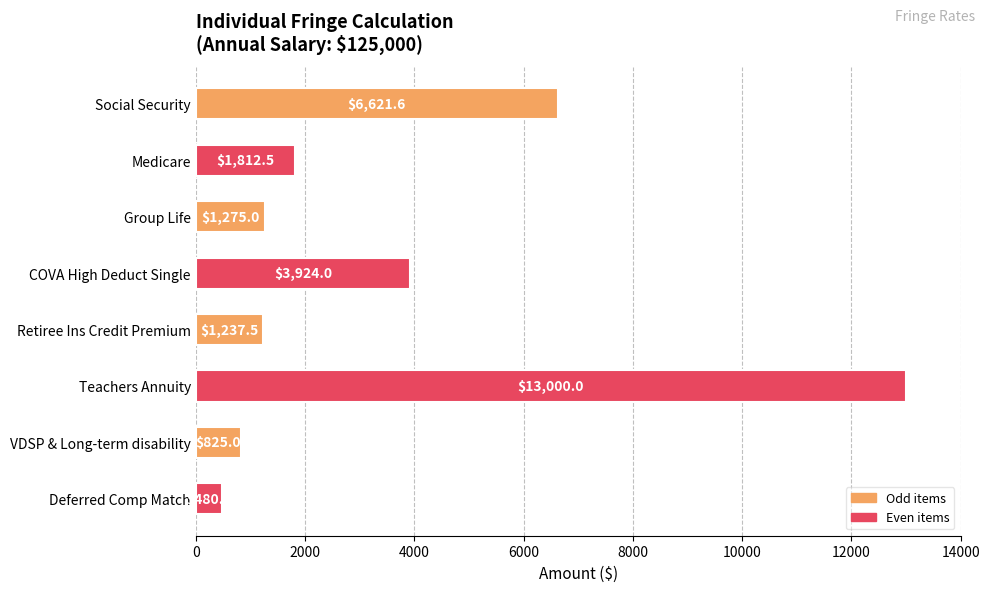

Reading bottom to top, list all the values displayed in this chart.

480.0	825.0	13000.0	1237.5	3924.0	1275.0	1812.5	6621.6